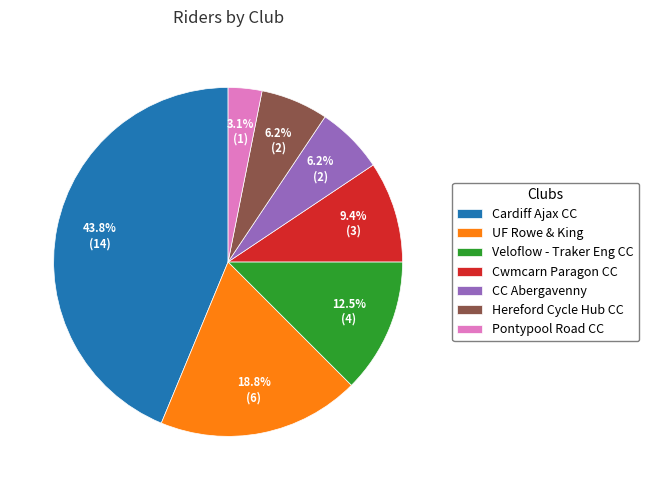

What is the largest slice in the pie chart?

Cardiff Ajax CC